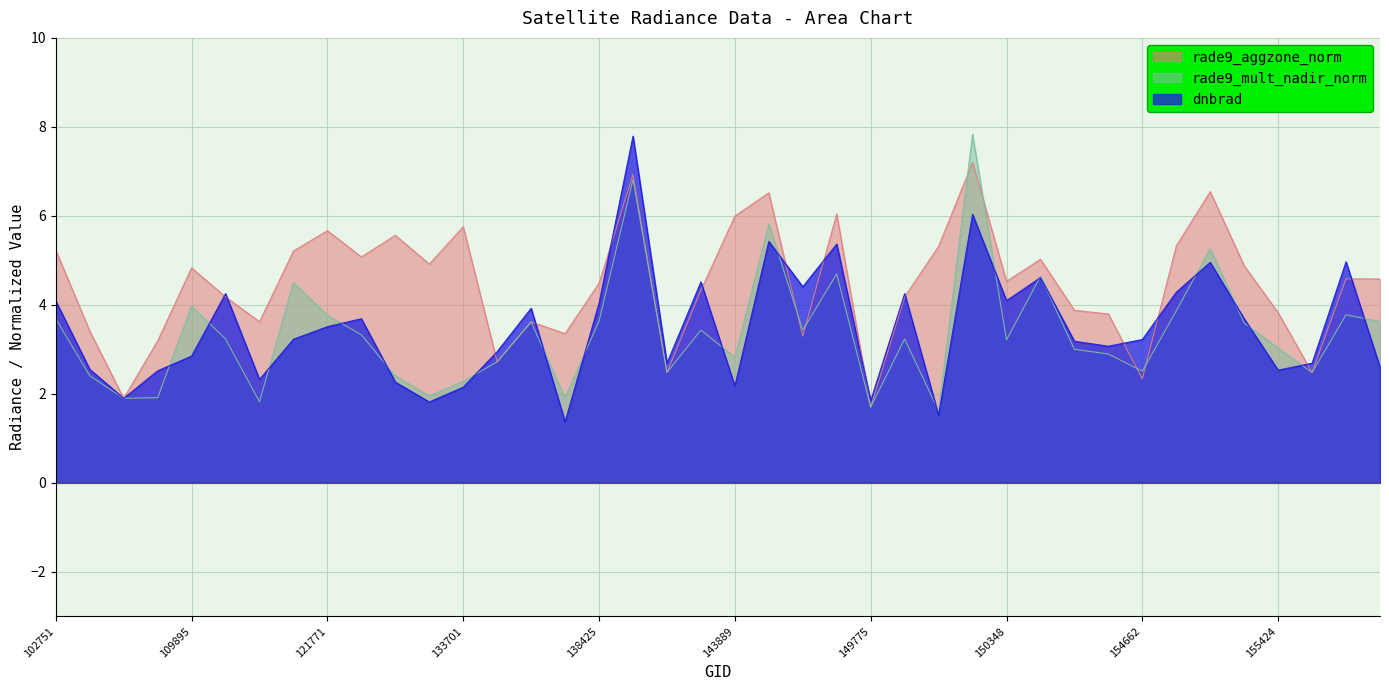

What position from the left is 151404?

31